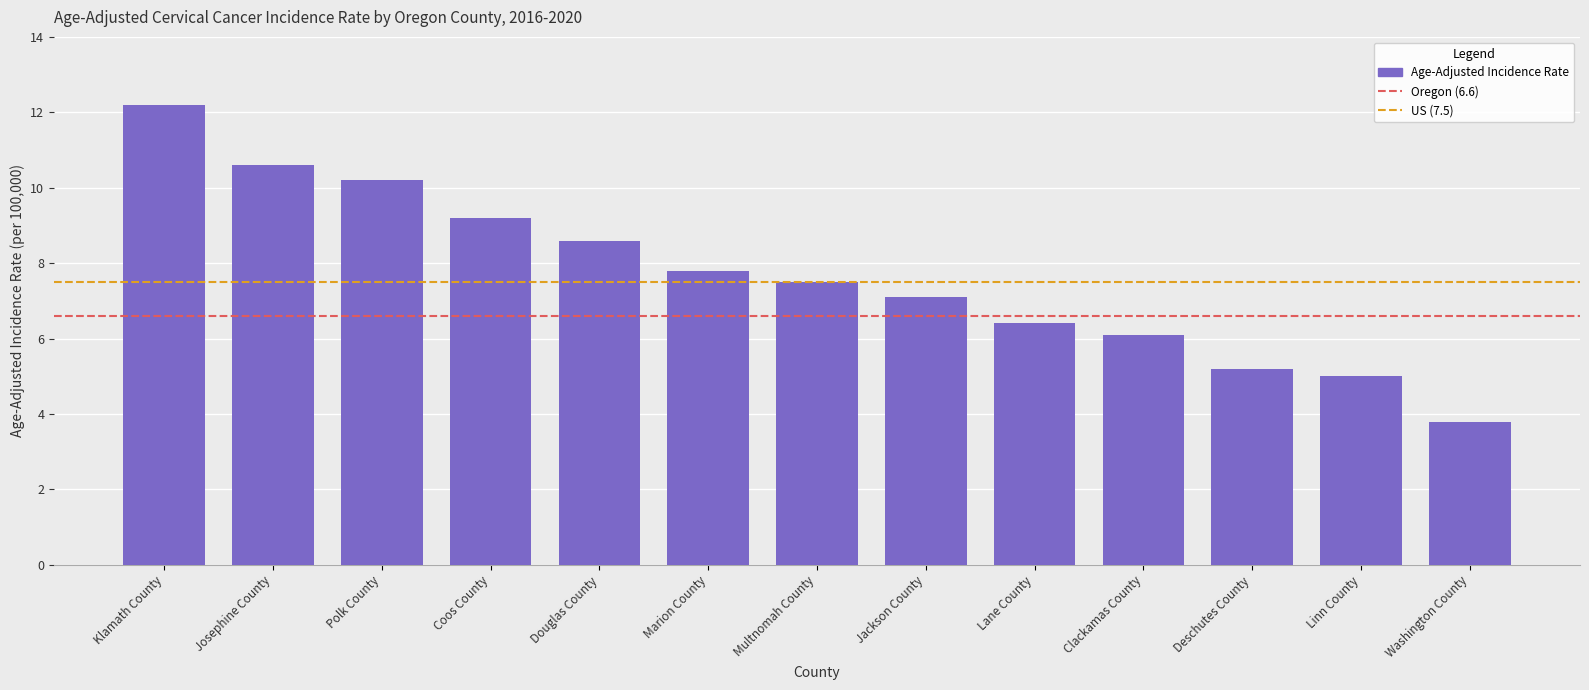

What is the greatest value displayed?

12.2